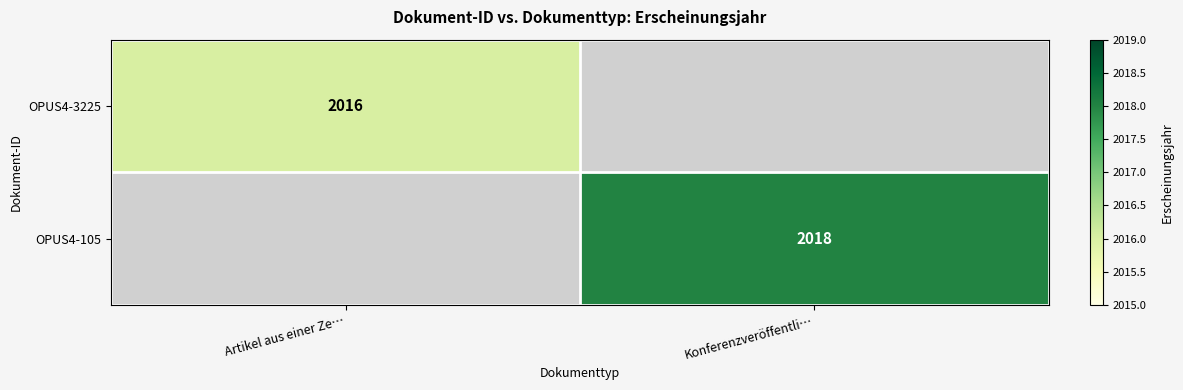

The OPUS4-3225 series shows 3528 at Artikel aus einer Ze…. True or false?

False